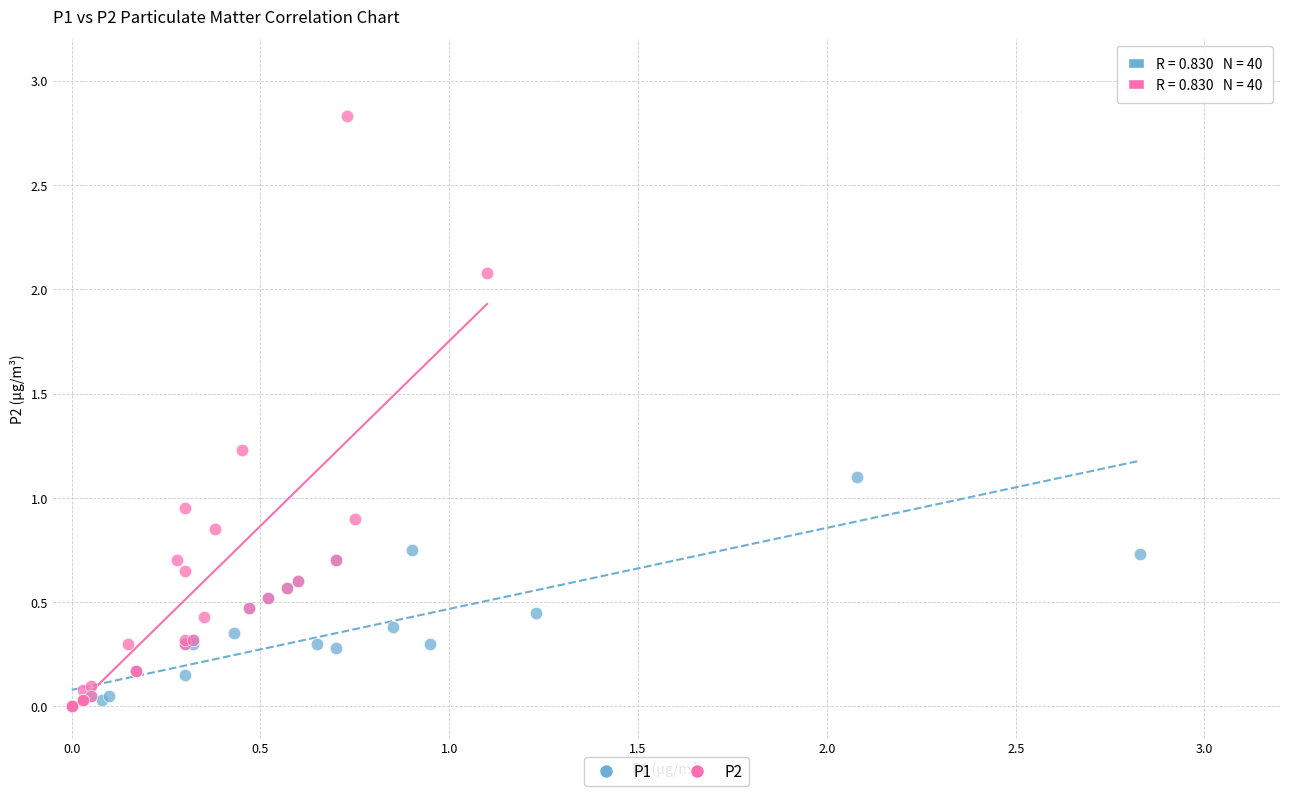

Which series has the largest Y range (max minus min)?

P2